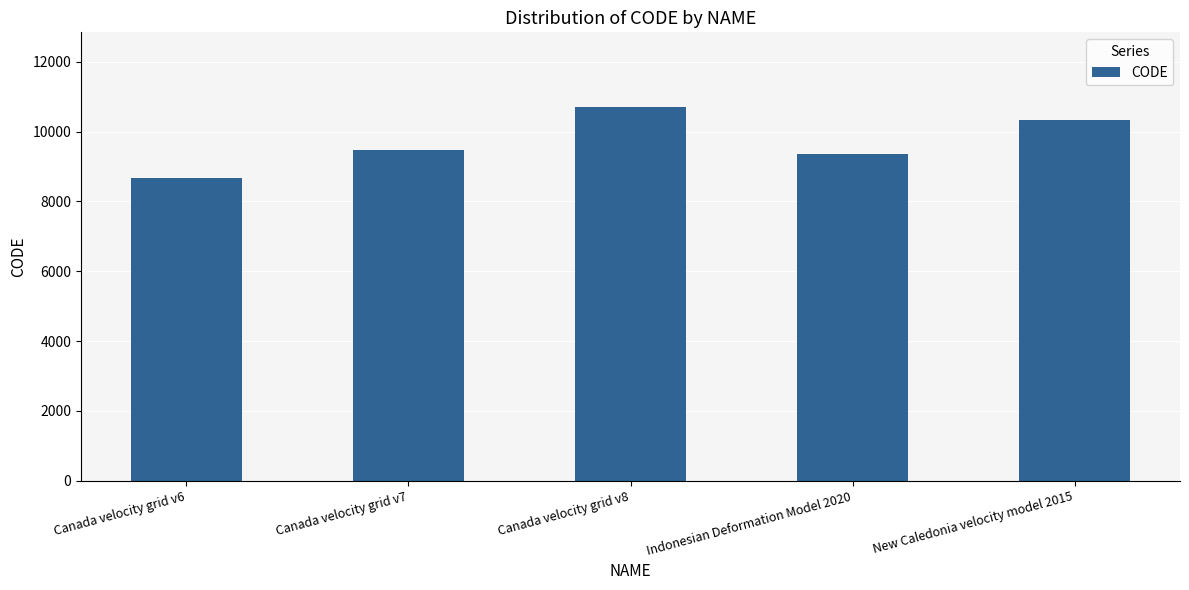

What is the minimum value shown in the chart?

8676